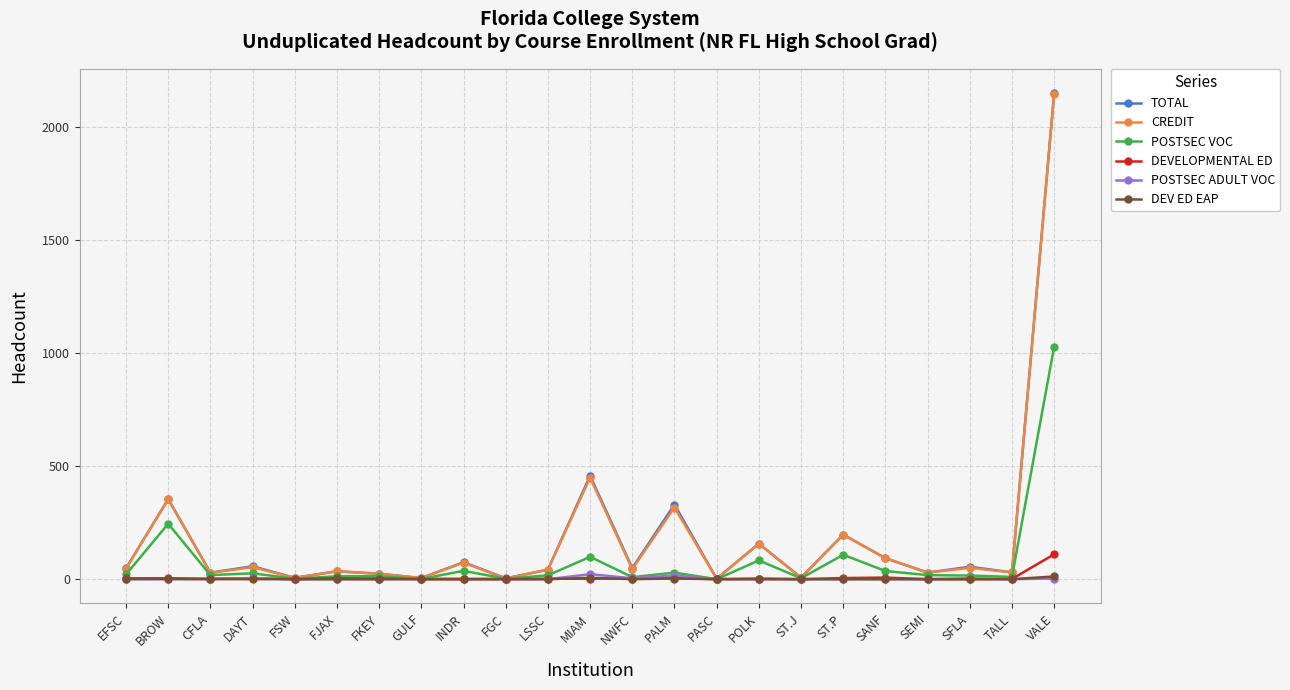

How many data points does each series have?

23